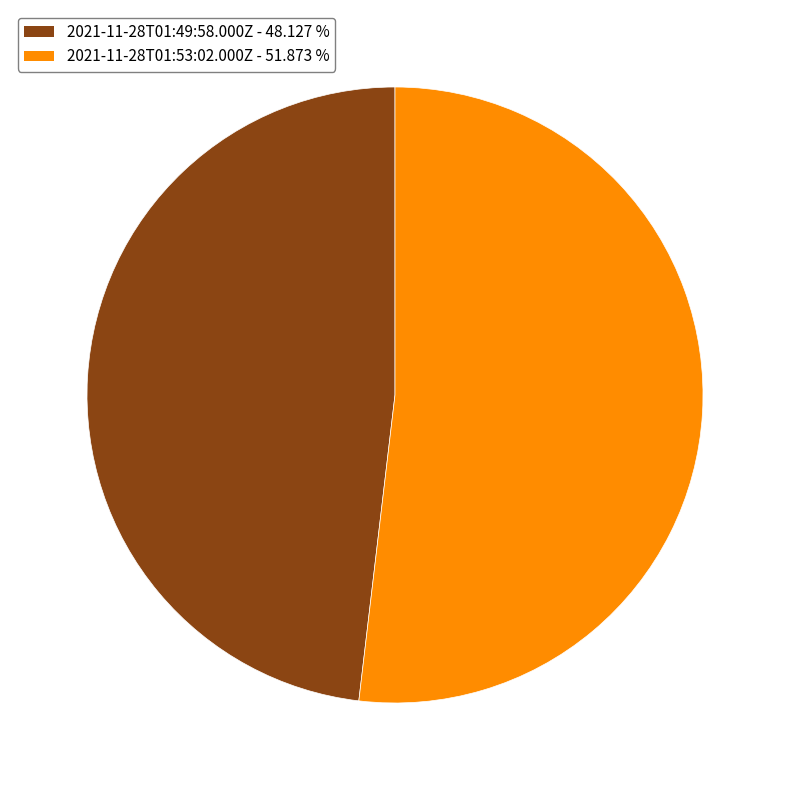

Is 2021-11-28T01:49:58.000Z - 48.127 % the majority of the pie?

No